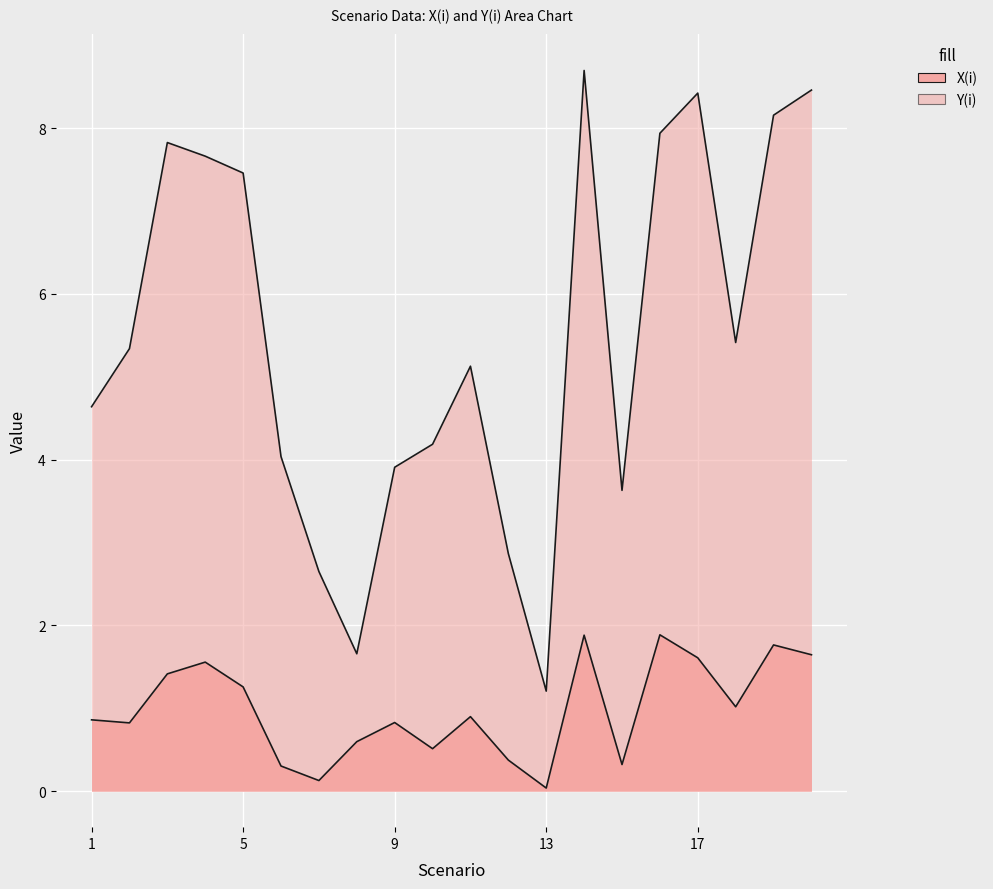

True or false: X(i) has more than 0 points higher than both neighbors.

True